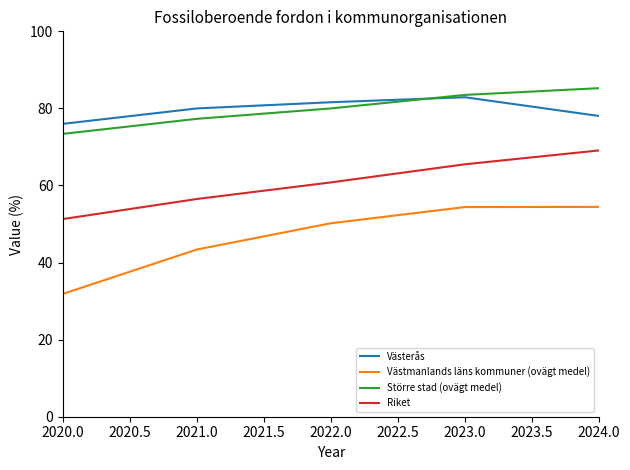

What position from the right is 2022.0?

3